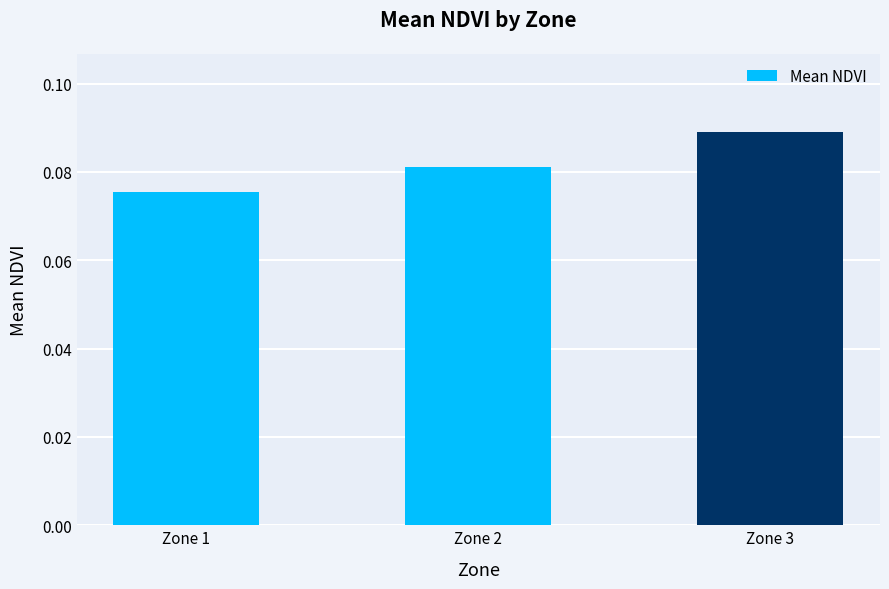

How many values are between 0 and 1?

3